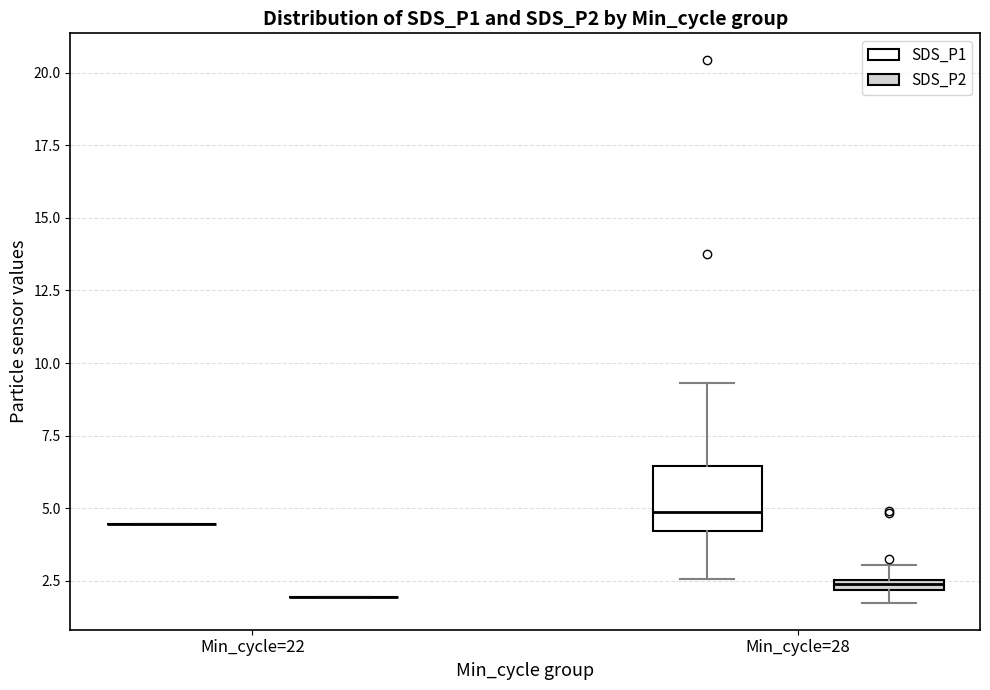

Comparing the boxes themselves (not the whiskers), which one is the tallest?

Min_cycle=28 (SDS_P1)